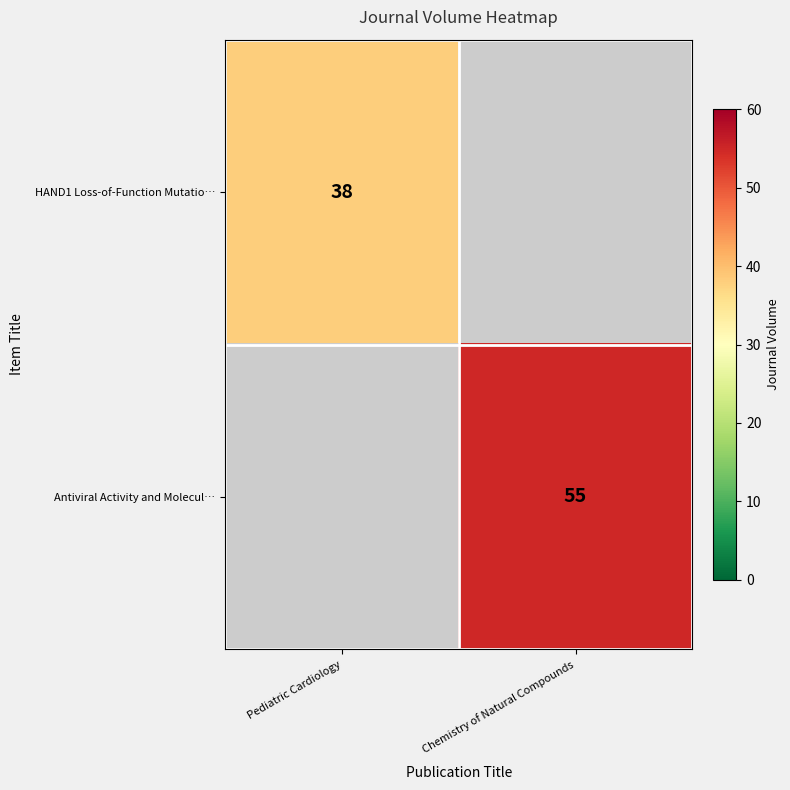

The value of HAND1 Loss-of-Function Mutatio… at Pediatric Cardiology is 38. True or false?

True